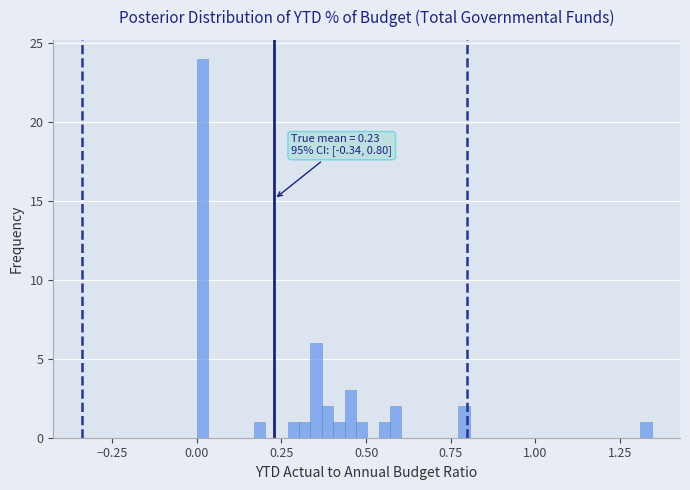

Read against the x-axis, roughly where is the centre of the tallest bar?

0.00